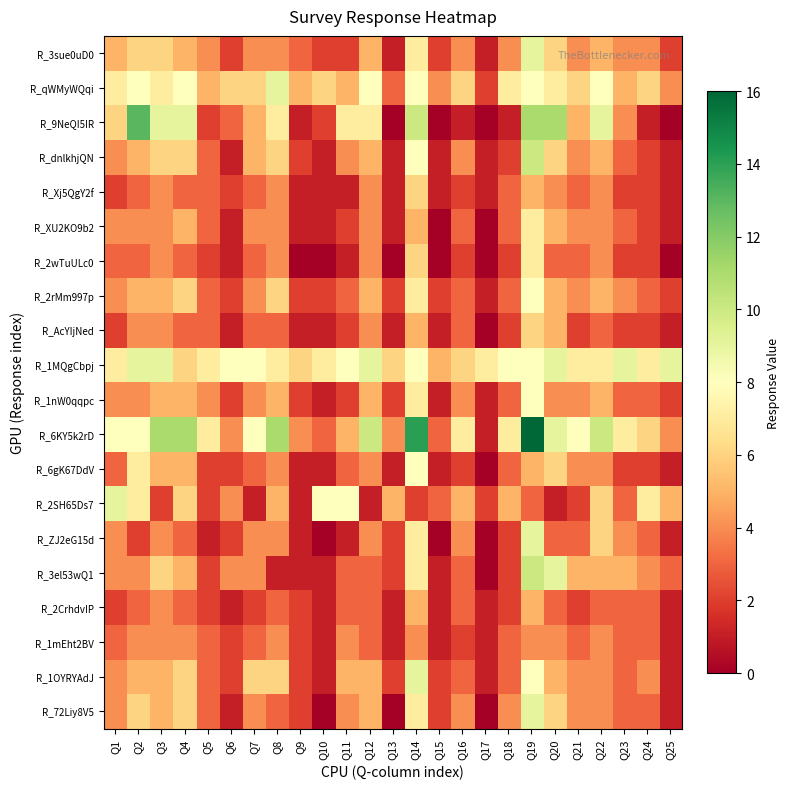

Between Q3 and Q25, which series saw the biggest shift?

R_9NeQI5IR